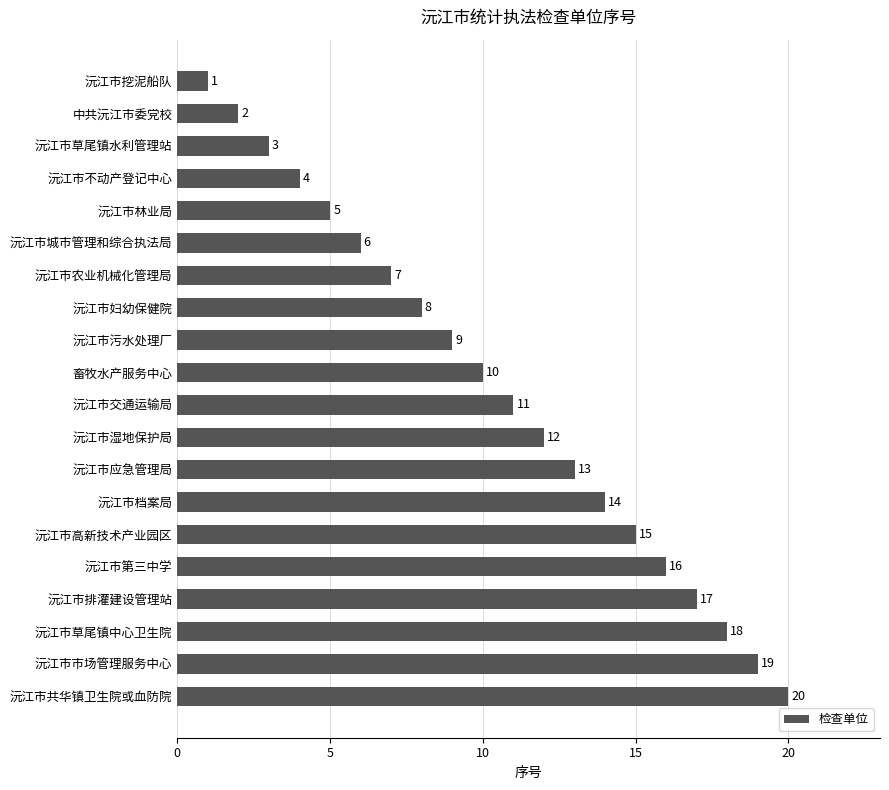

List the labels in order of value, largest first.

沅江市共华镇卫生院或血防院, 沅江市市场管理服务中心, 沅江市草尾镇中心卫生院, 沅江市排灌建设管理站, 沅江市第三中学, 沅江市高新技术产业园区, 沅江市档案局, 沅江市应急管理局, 沅江市湿地保护局, 沅江市交通运输局, 畜牧水产服务中心, 沅江市污水处理厂, 沅江市妇幼保健院, 沅江市农业机械化管理局, 沅江市城市管理和综合执法局, 沅江市林业局, 沅江市不动产登记中心, 沅江市草尾镇水利管理站, 中共沅江市委党校, 沅江市挖泥船队